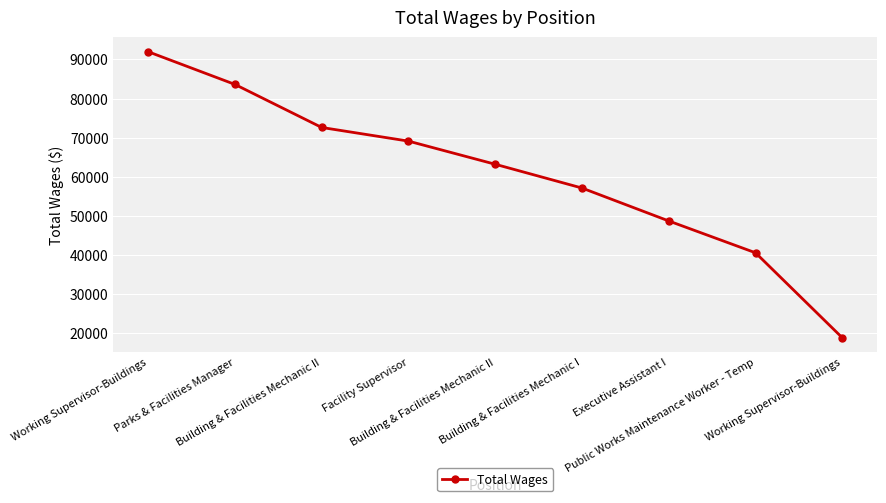

How many lines are shown in the chart?

1